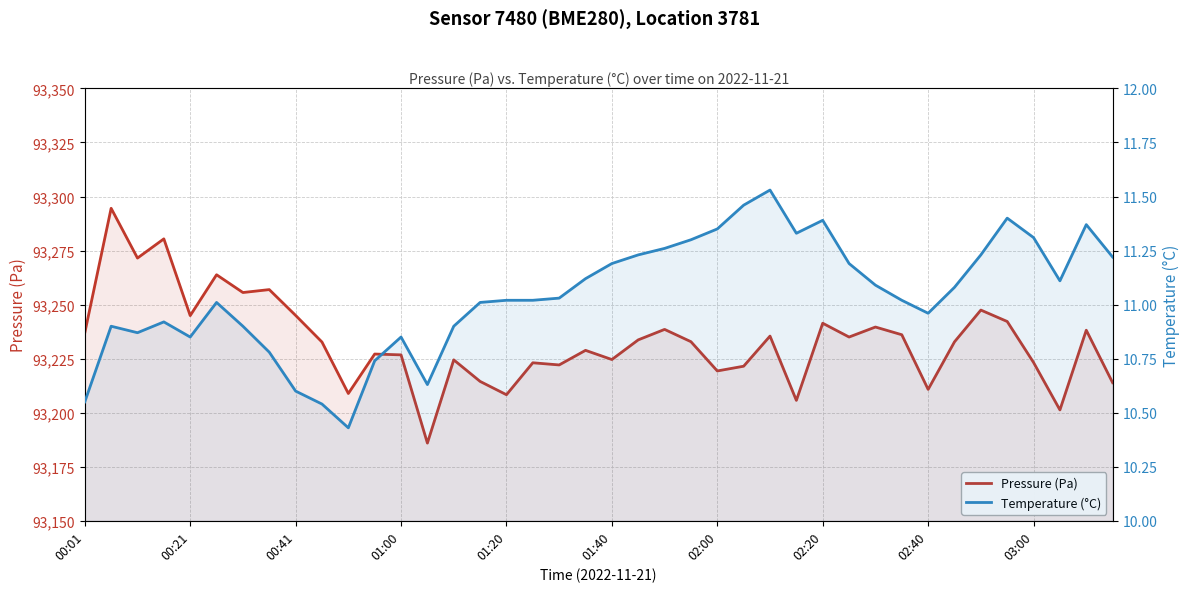

True or false: Temperature (°C) and Pressure (Pa) intersect in this chart.

False